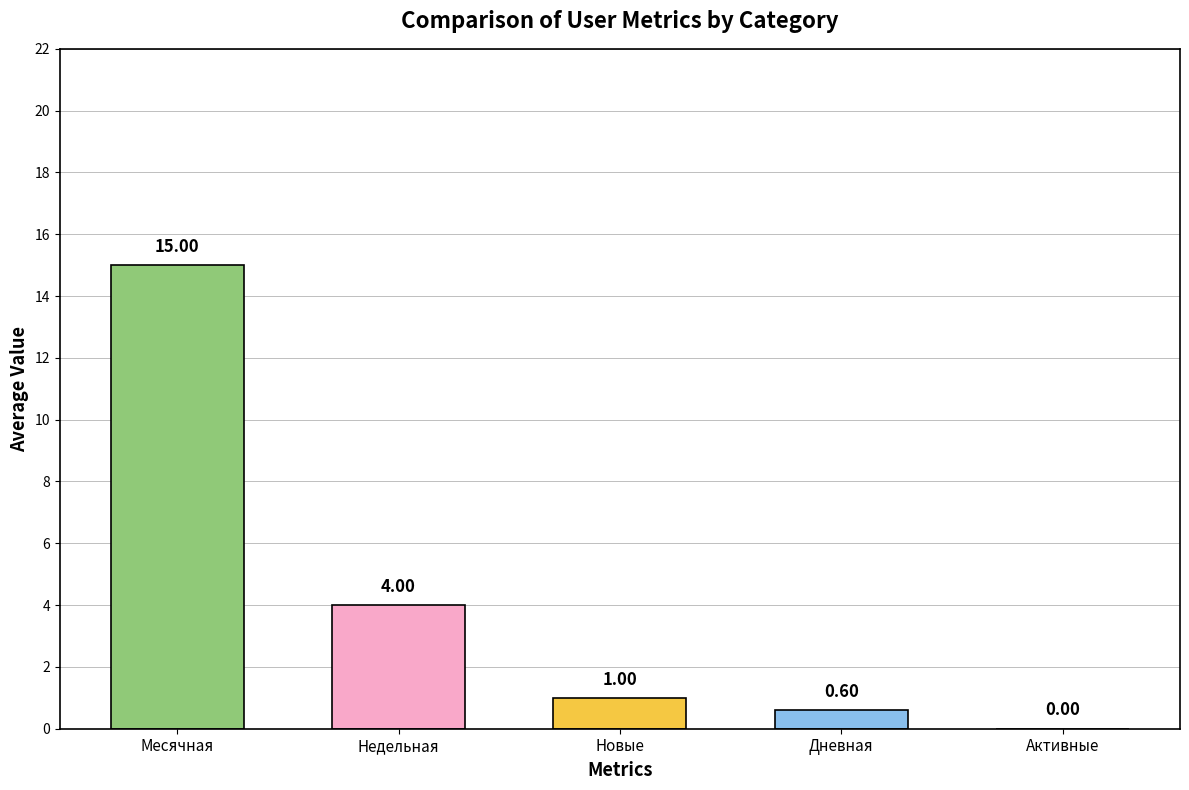

The value at Недельная is 7.0. True or false?

False